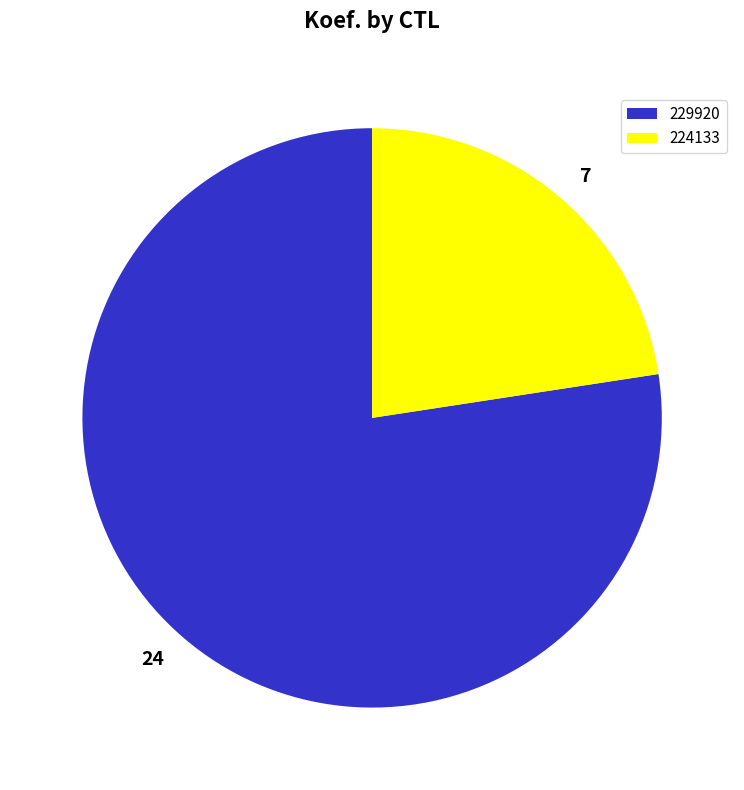

Is it true that 229920 is 77% of the pie?

True